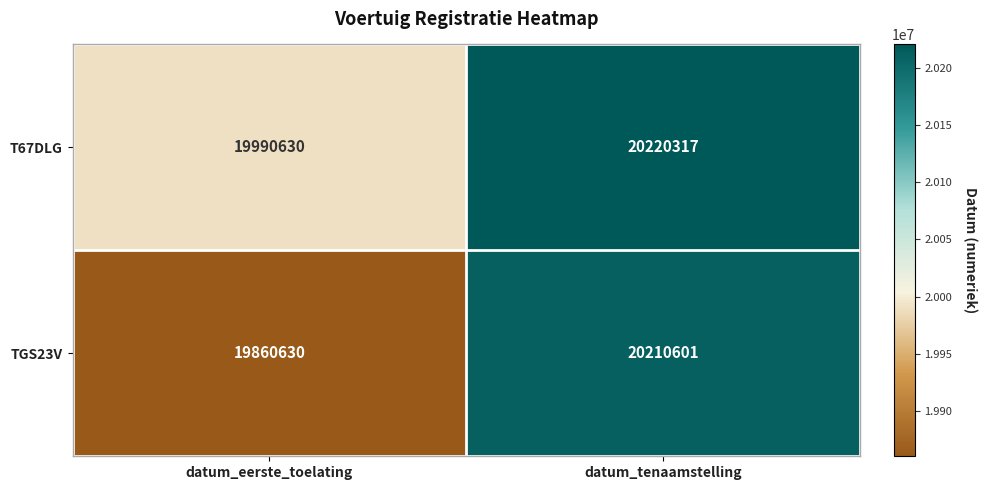

Which category has the lowest value across all series?

datum_eerste_toelating